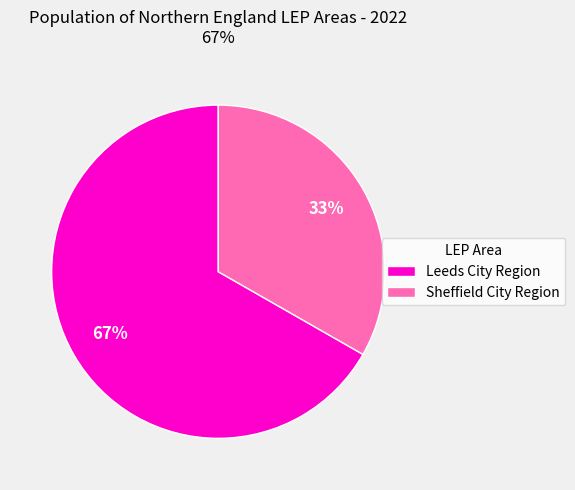

To the nearest percent, what percentage of the pie is Sheffield City Region?

33%